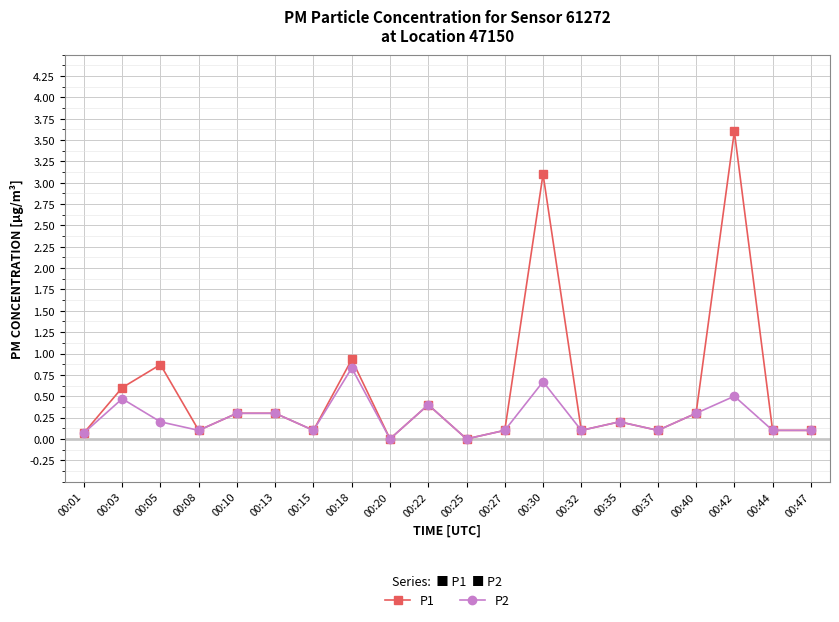

The value of P1 at 00:01 is 0.1. True or false?

True